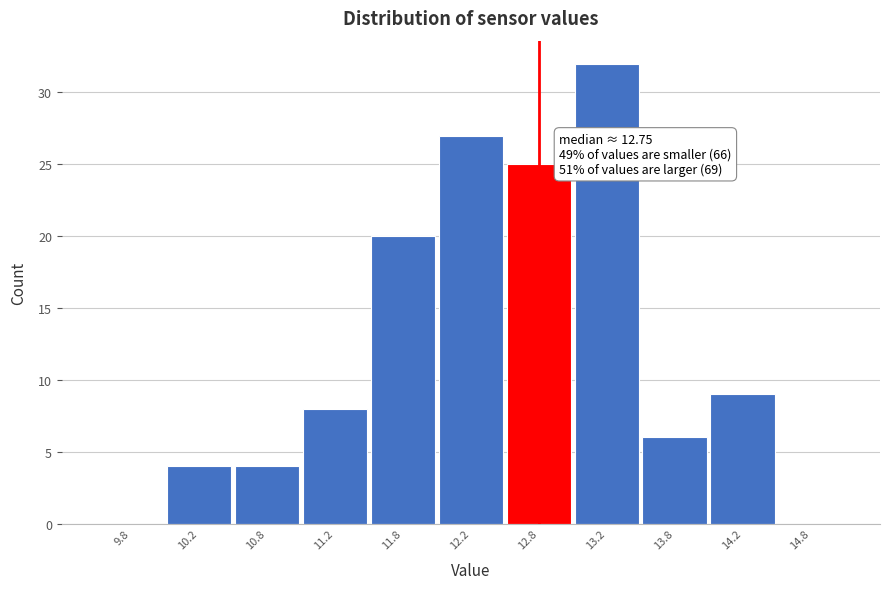

Over which range of the x-axis is the bar tallest?

13.0 to 13.5